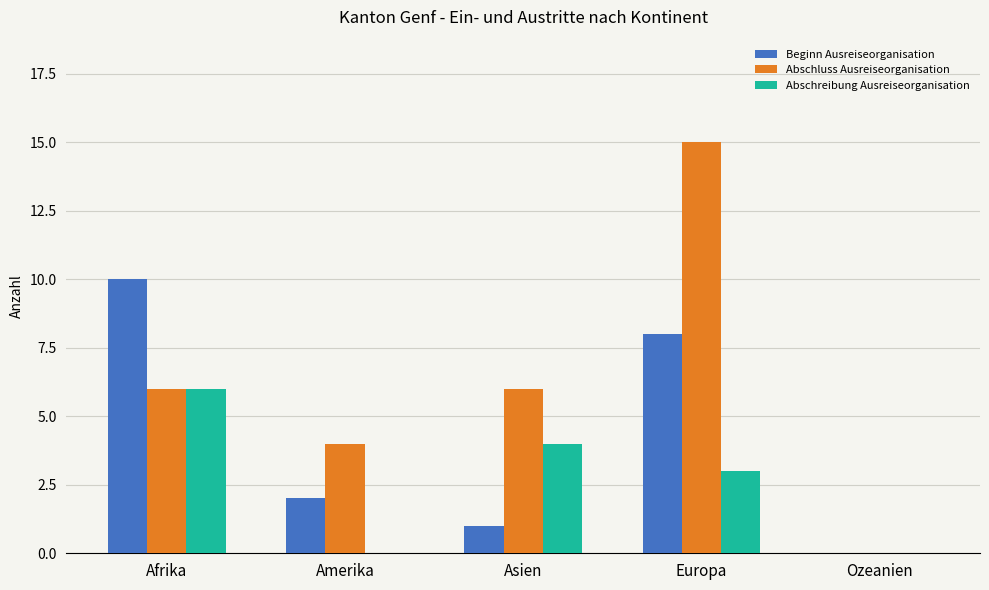

Where does the Abschreibung Ausreiseorganisation series first go above 3?

Afrika